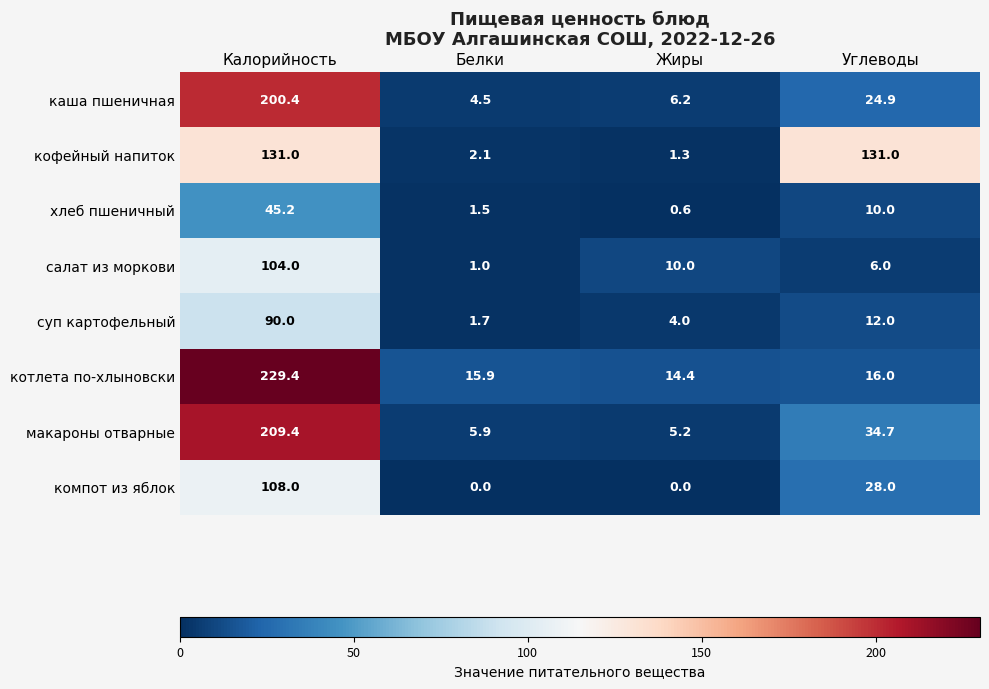

The каша пшеничная series shows 6.2 at Жиры. True or false?

True